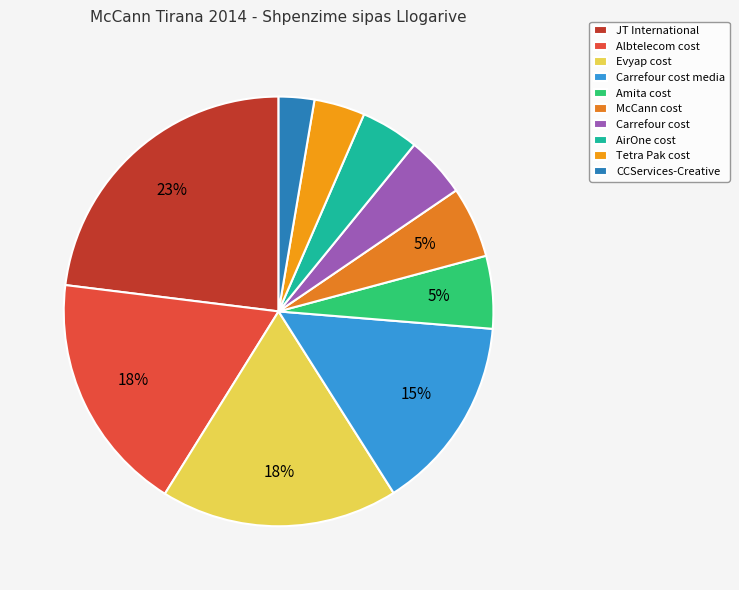

To the nearest percent, what is the difference between the largest and smallest slice percentages?

20%